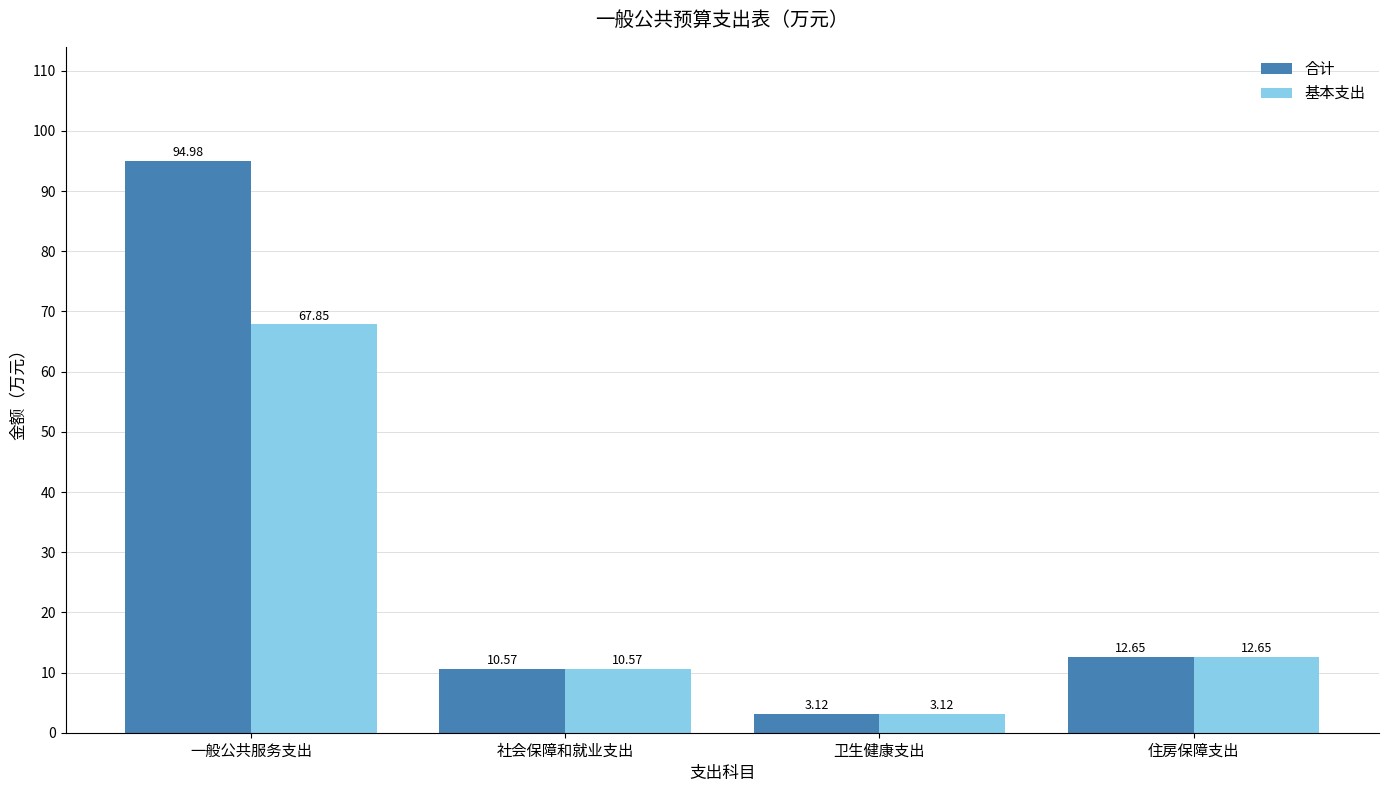

How many bars are there in each group?

2